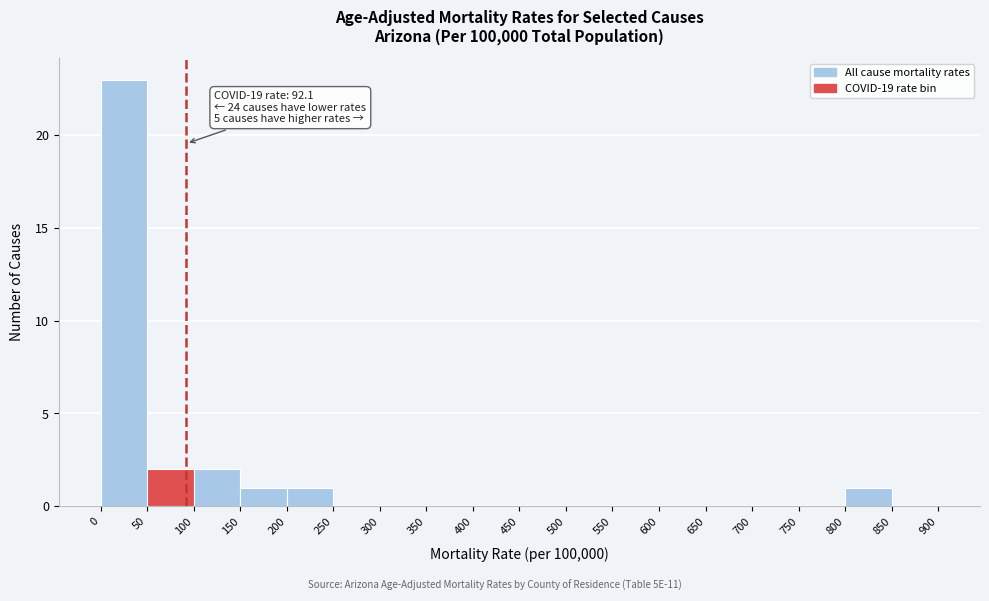

Over which range of the x-axis is the bar tallest?

0 to 50